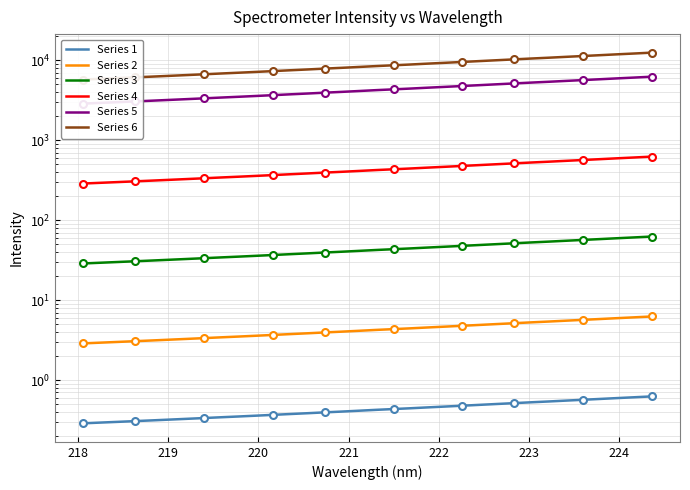

Rank the series by their maximum value, from highest to lowest.

Series 6, Series 5, Series 4, Series 3, Series 2, Series 1